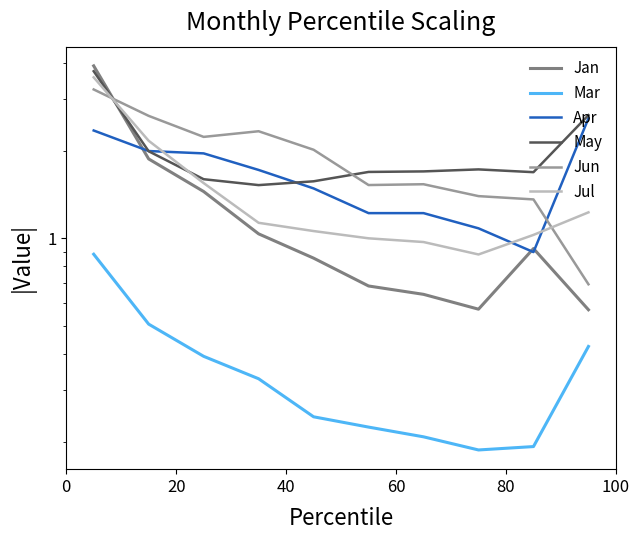

At how many categories does at least one series exceed 0?

10